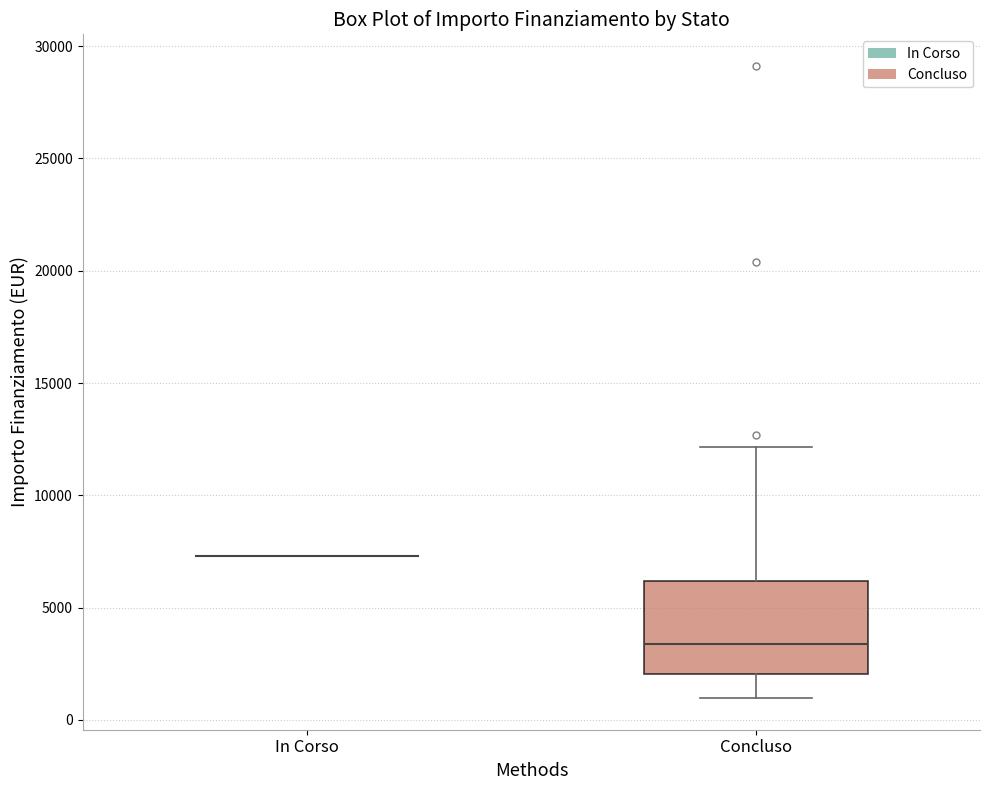

Reading left to right, read every box against the y-axis: the position of its median line, the range the box covers, and the ends of its whiskers. The values are not printed on the chart, so give them approximately, as read against the axis.

In Corso: box collapsed to a line at 7500, whiskers 7500 to 7500
Concluso: median 3500, box 2000 to 6000, whiskers 1000 to 12000